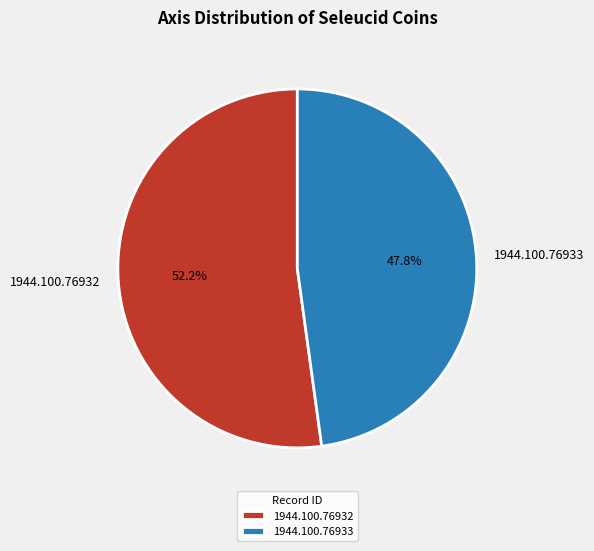

Combined, what portion of the pie is 1944.100.76933 and 1944.100.76932?

100.0%